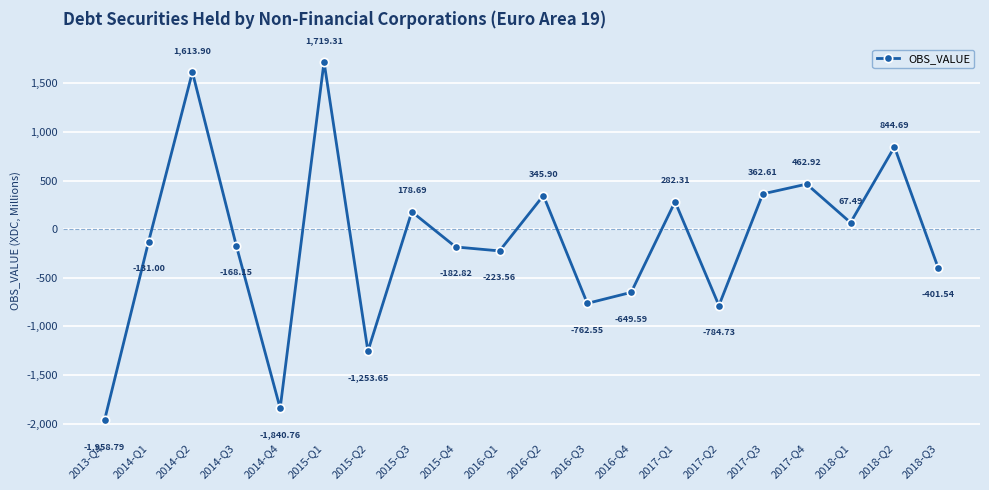

What is the ratio of the value at 2017-Q4 to the value at 2017-Q3?

1.3